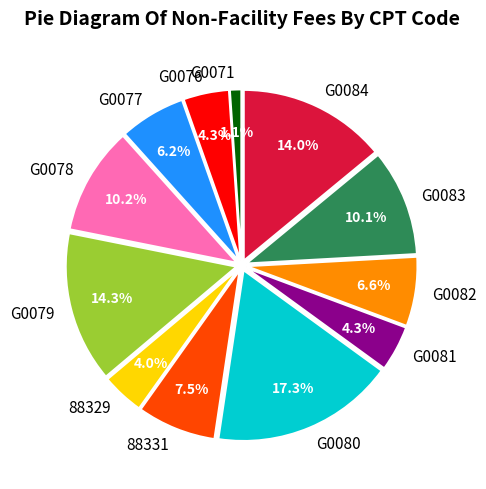

Is there any slice that represents more than half of the pie?

No